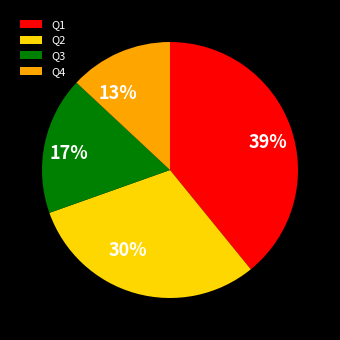

Rank the categories by value from highest to lowest.

Q1, Q2, Q3, Q4